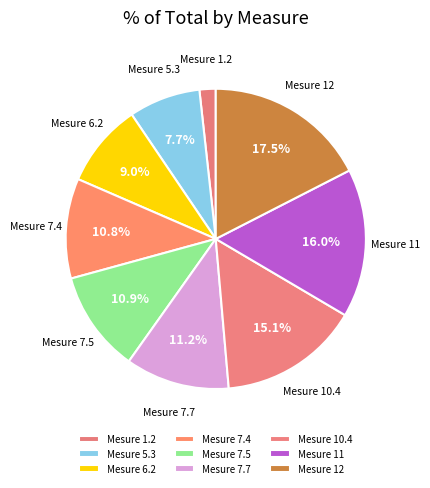

How many segments does this pie chart have?

9